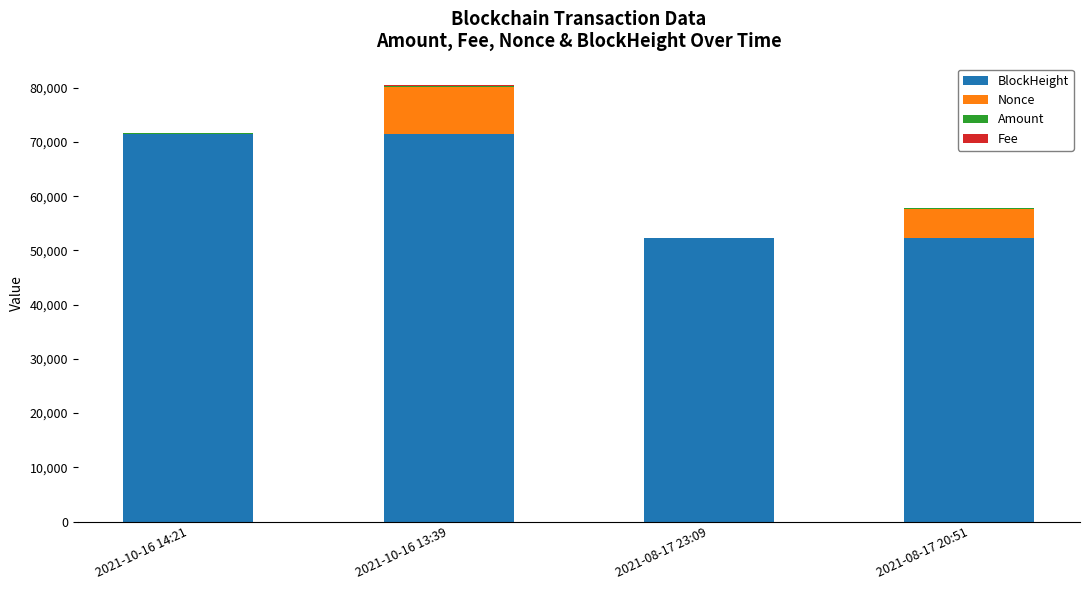

At which category is the sum across all series the highest?

2021-10-16 13:39